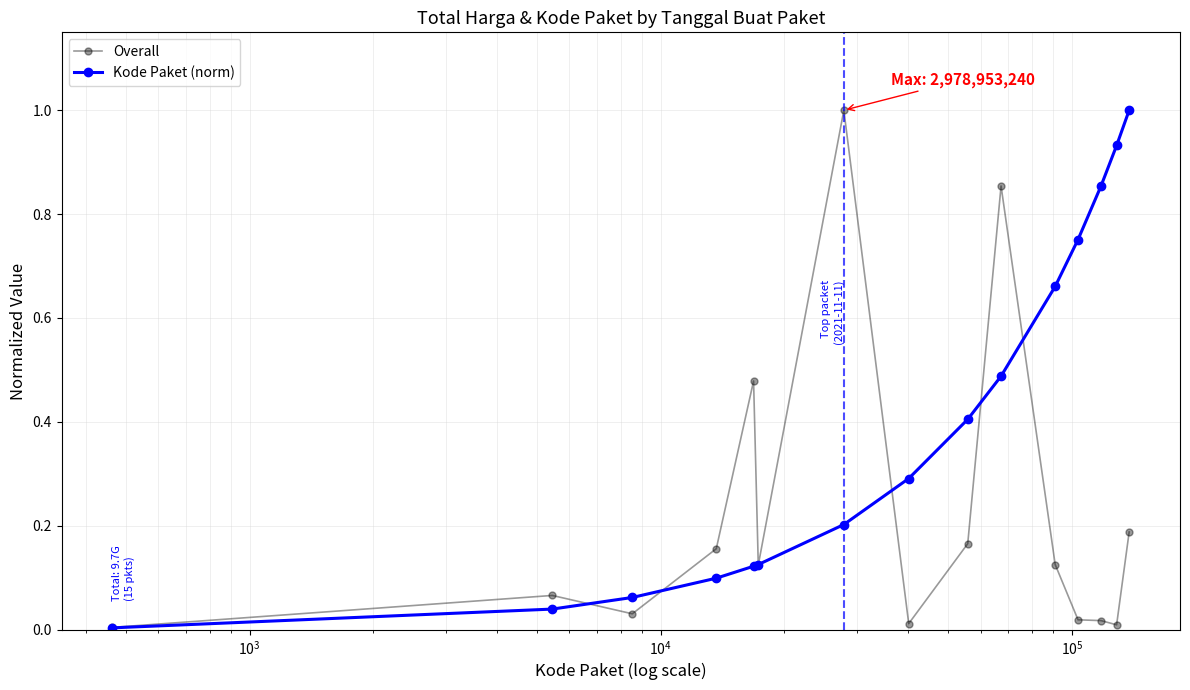

What is the difference between the maximum and minimum values in the Kode Paket (norm) series?

1.0